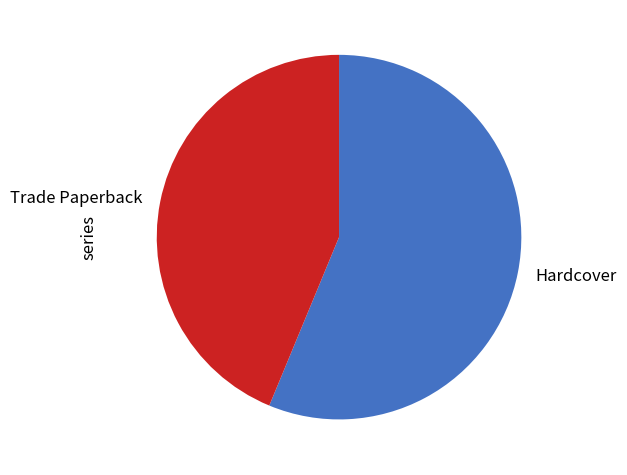

Which slice is the largest?

Hardcover